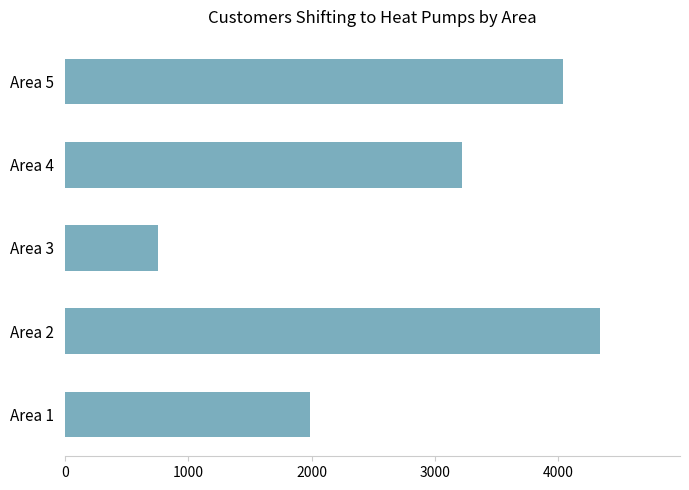

What is the greatest value displayed?

4338